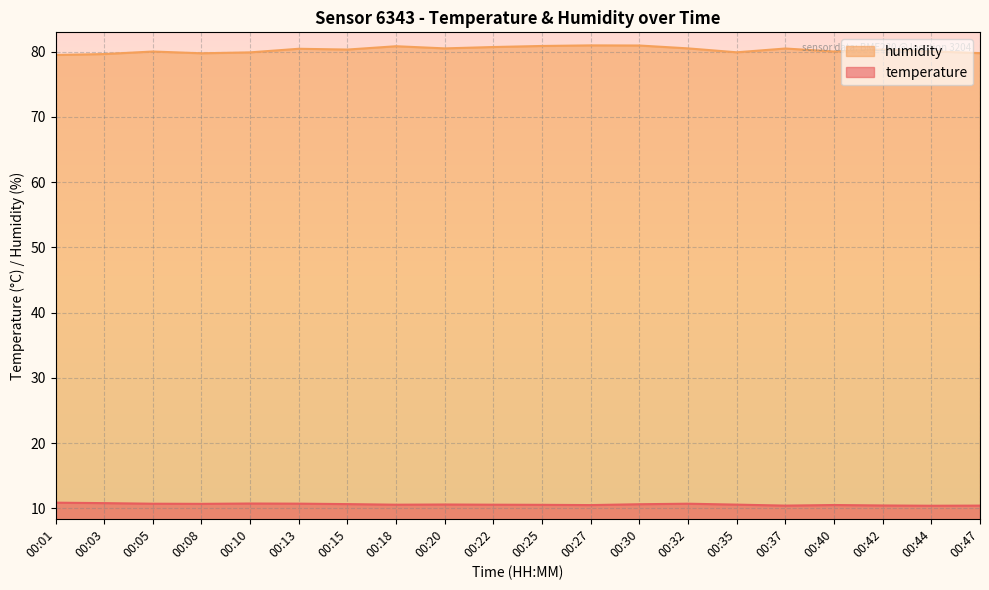

Is the value of temperature at 00:13 greater than the value of humidity at 00:01?

No